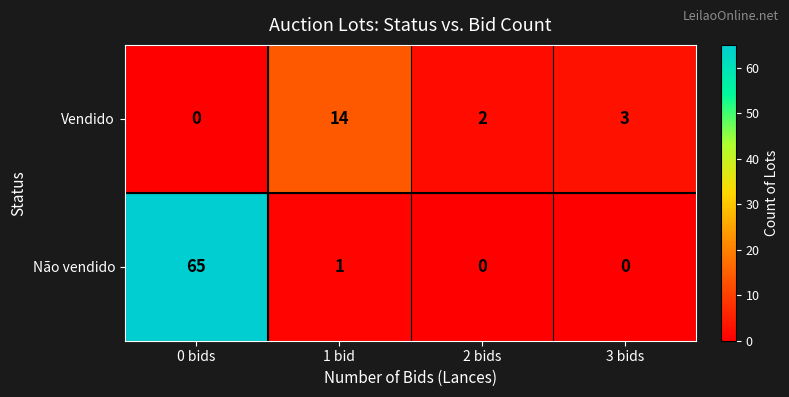

Which series has the largest range (max minus min)?

Não vendido